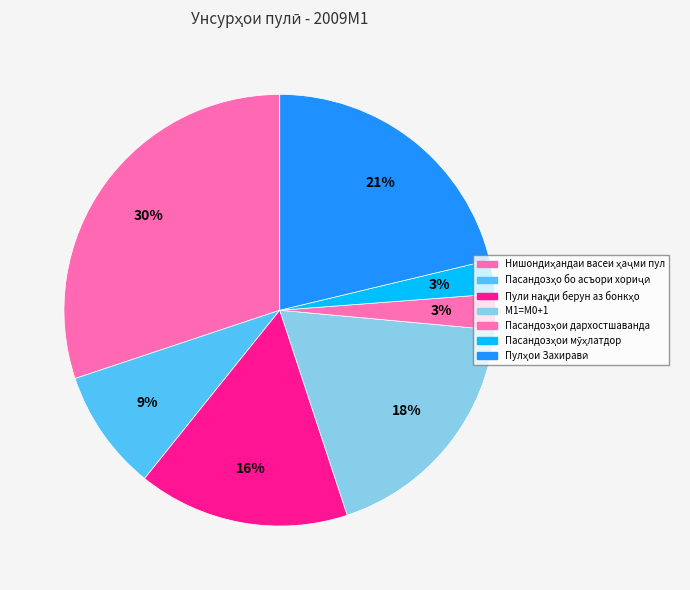

How many segments does this pie chart have?

7